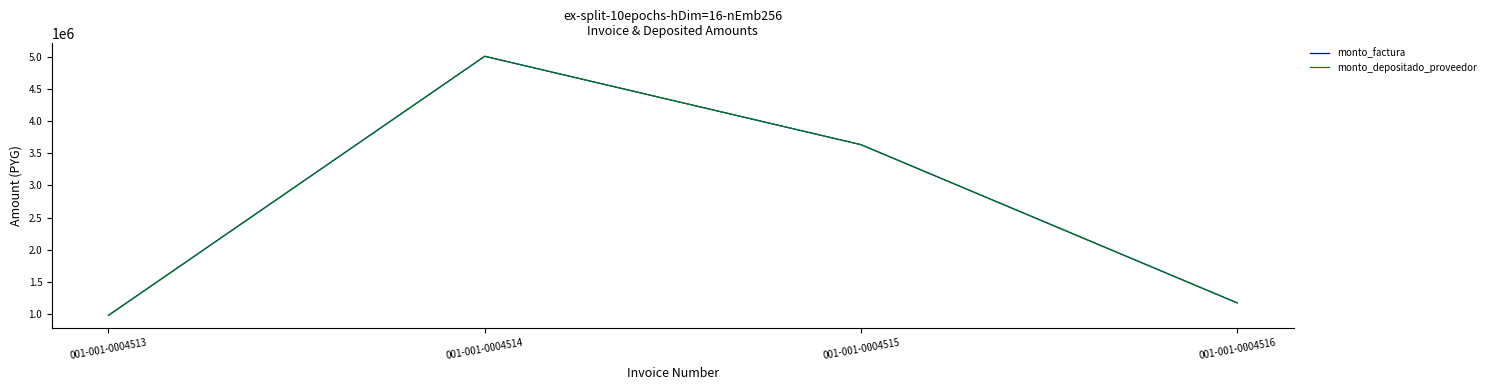

Does the chart have visible grid lines?

No